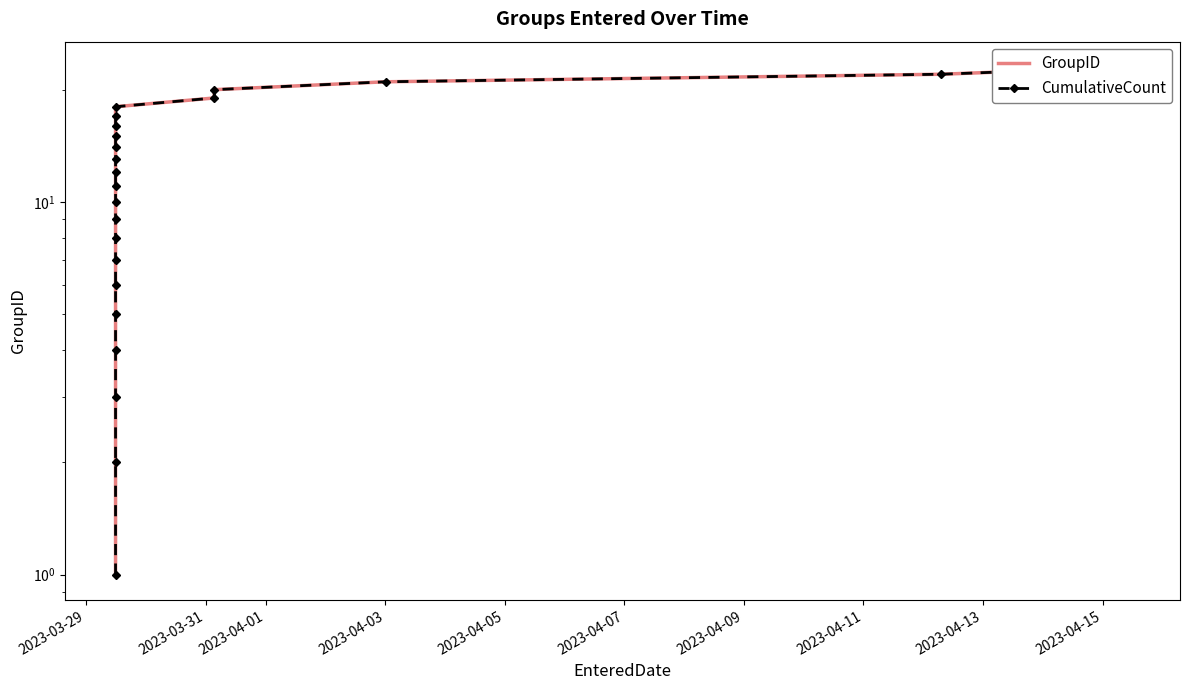

Is the value of GroupID at 10 greater than the value of CumulativeCount at 2023-04-11?

Yes